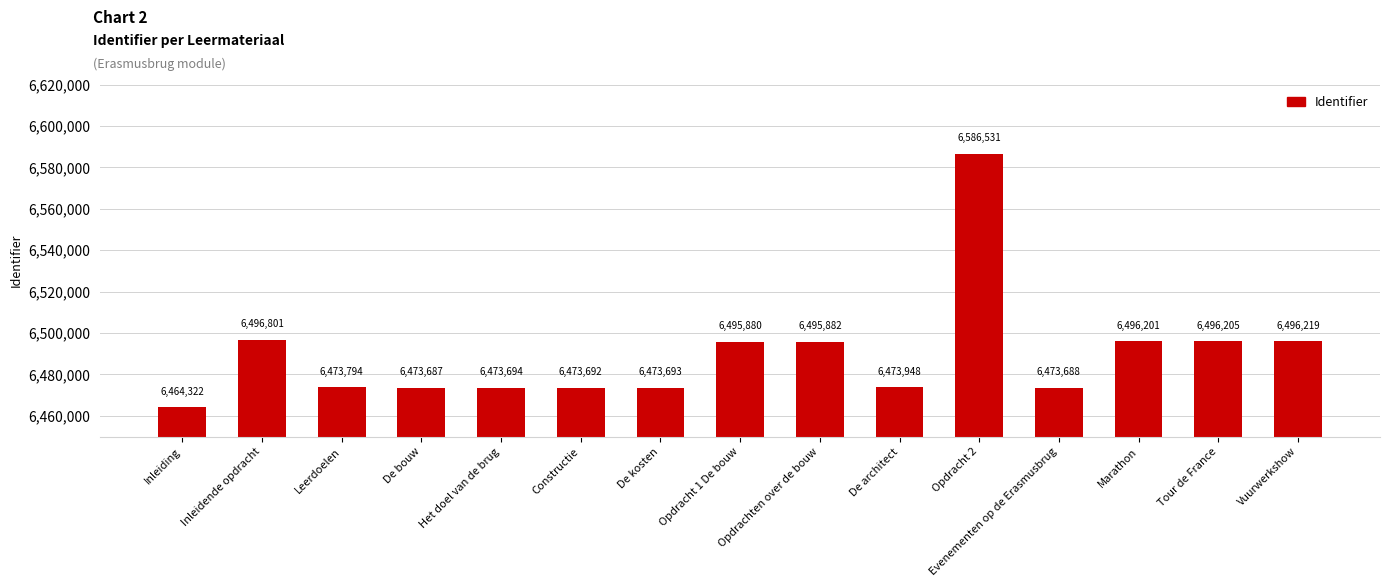

At which label is the value closest to 6525426?

Inleidende opdracht